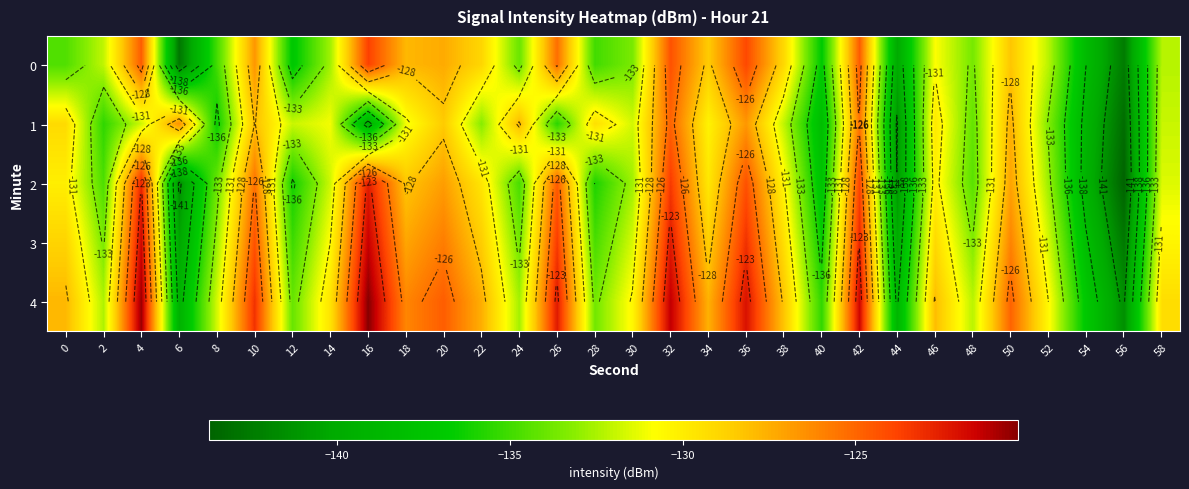

The 1 series shows -207.7 at 0. True or false?

False